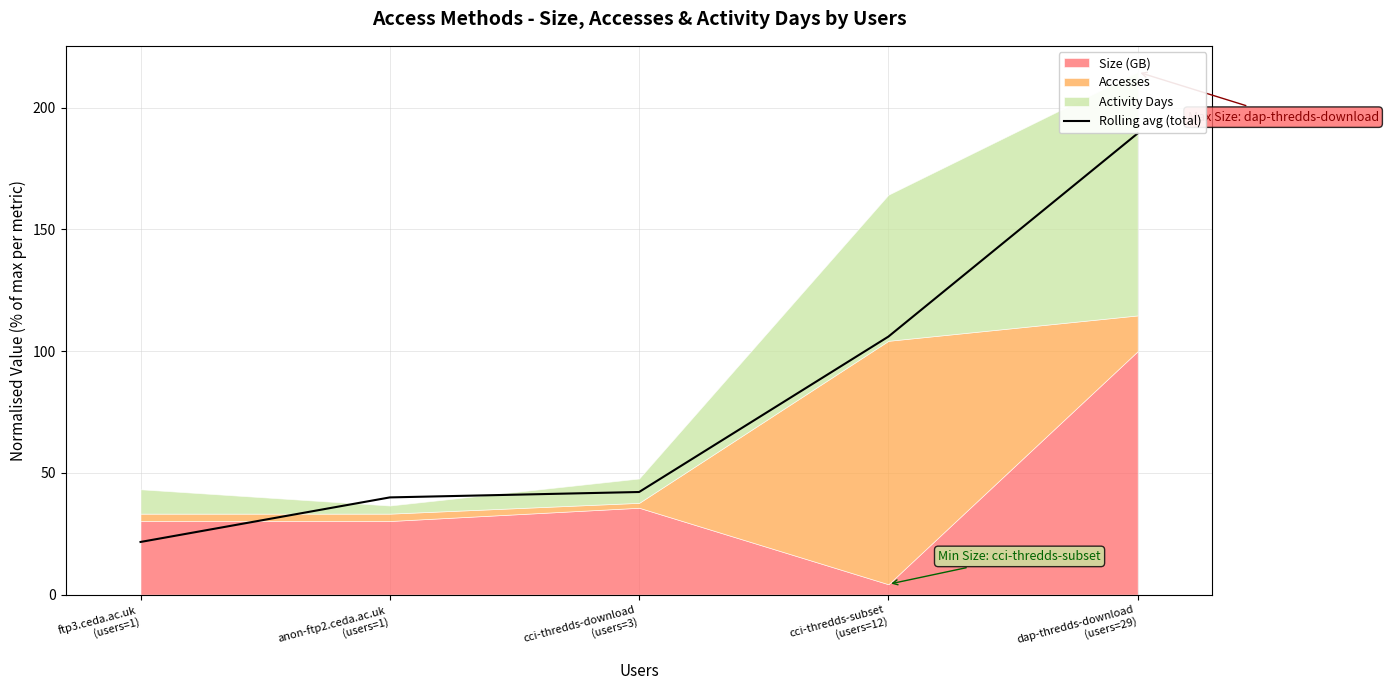

Rank the categories by value from highest to lowest.

dap-thredds-download
(users=29), cci-thredds-subset
(users=12), cci-thredds-download
(users=3), anon-ftp2.ceda.ac.uk
(users=1), ftp3.ceda.ac.uk
(users=1)